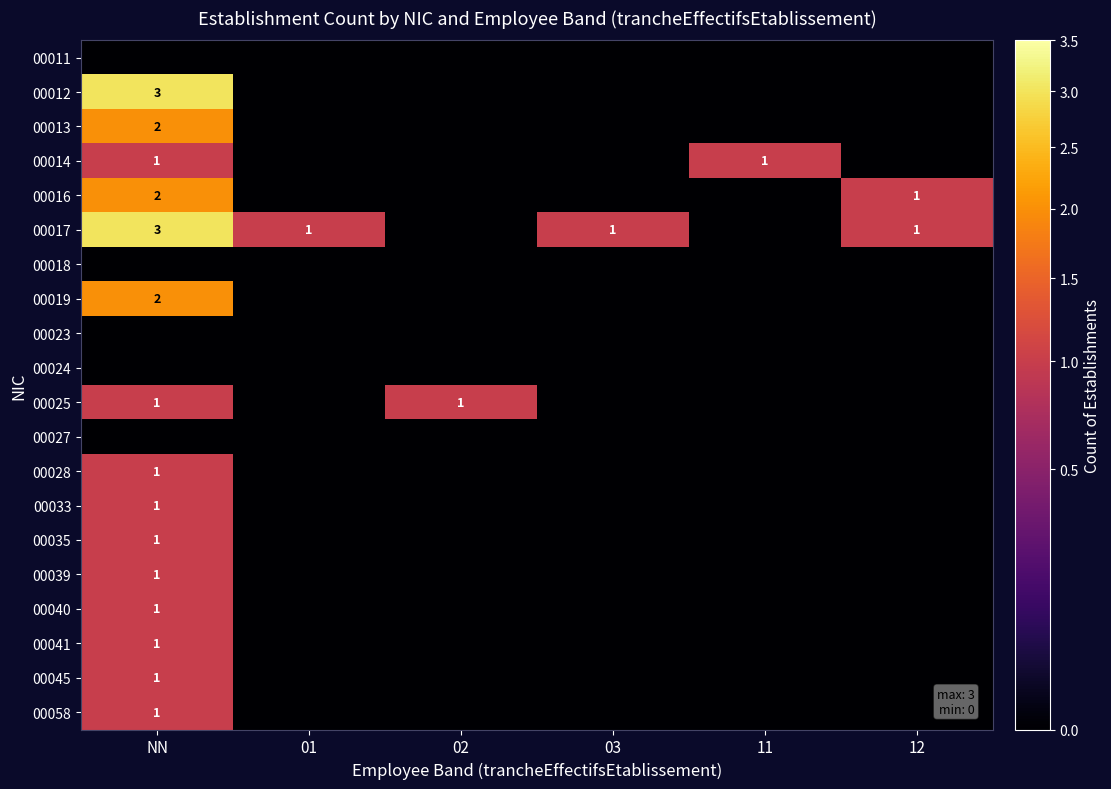

The 00040 series shows 0 at 12. True or false?

True